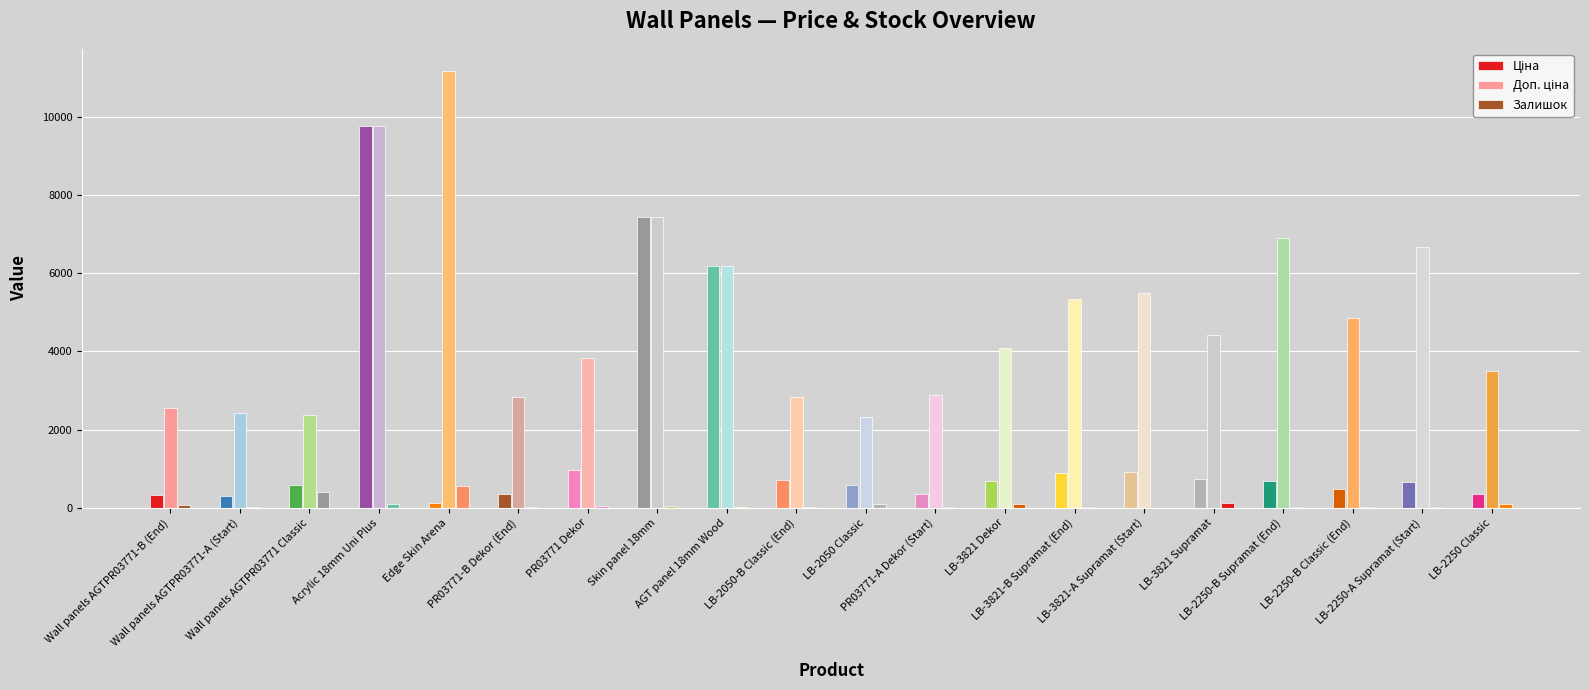

Rank the series by their average value, from highest to lowest.

Доп. ціна, Ціна, Залишок